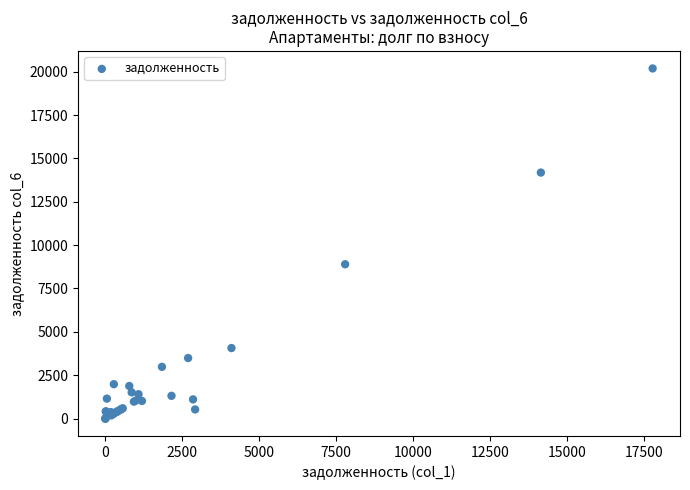

What Y value in the scatter plot is closest to 10094?

8897.4